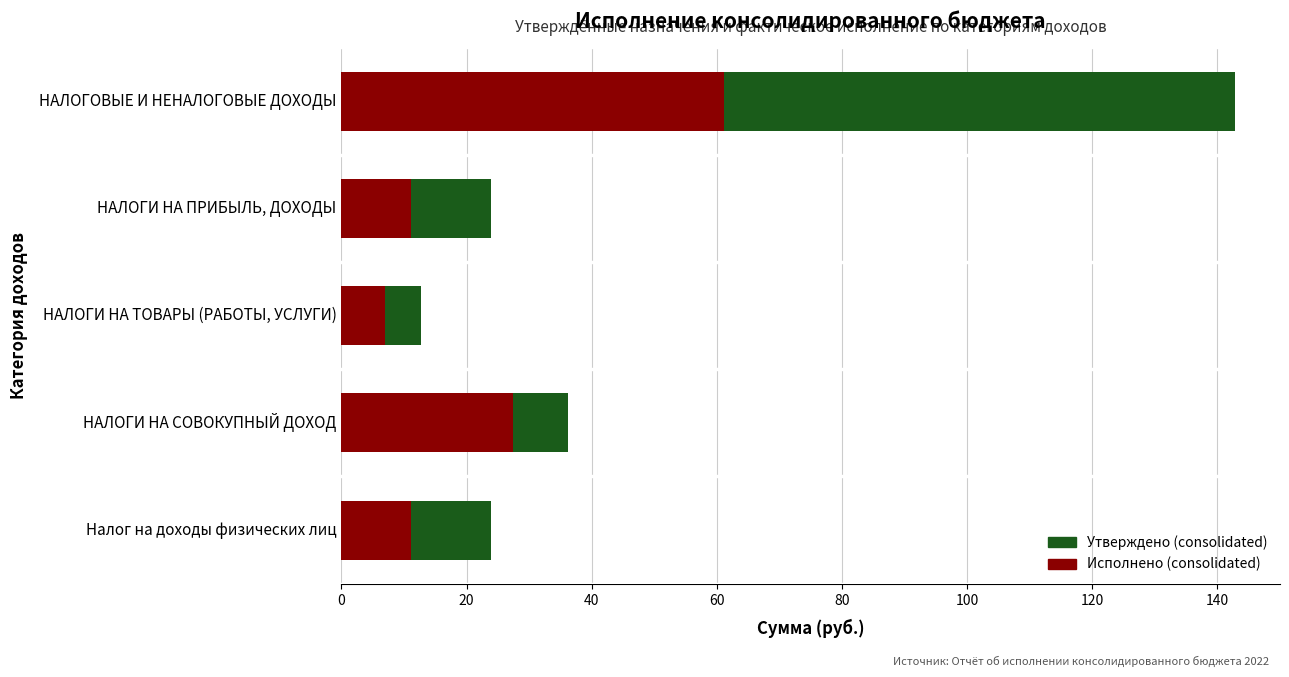

Count the number of data series in this chart.

2